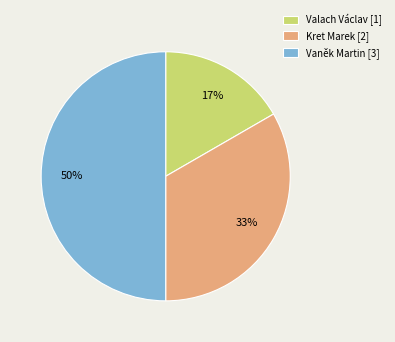

Which slice is the largest?

Vaněk Martin